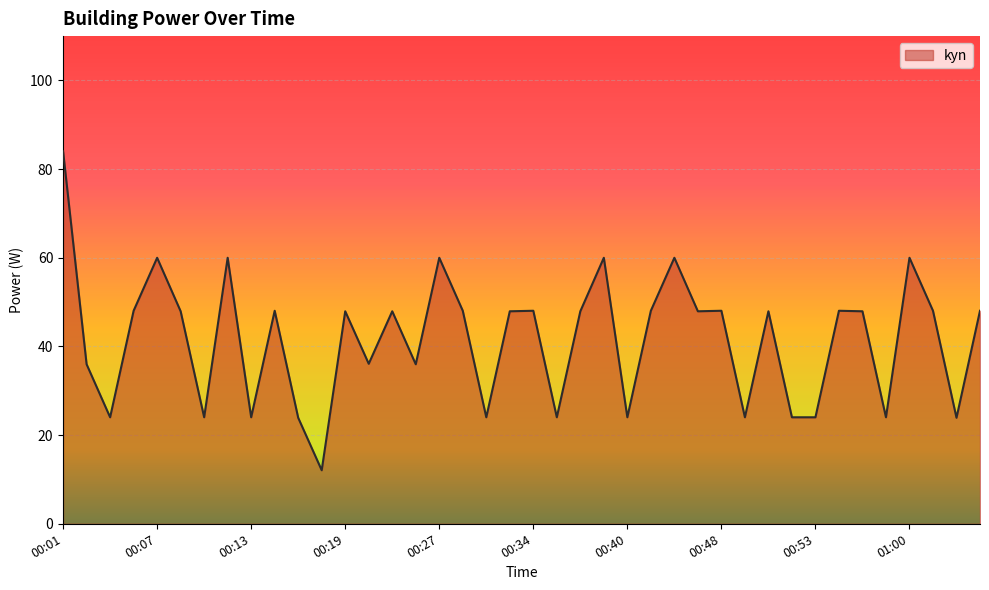

What is the maximum value shown in the chart?

84.0